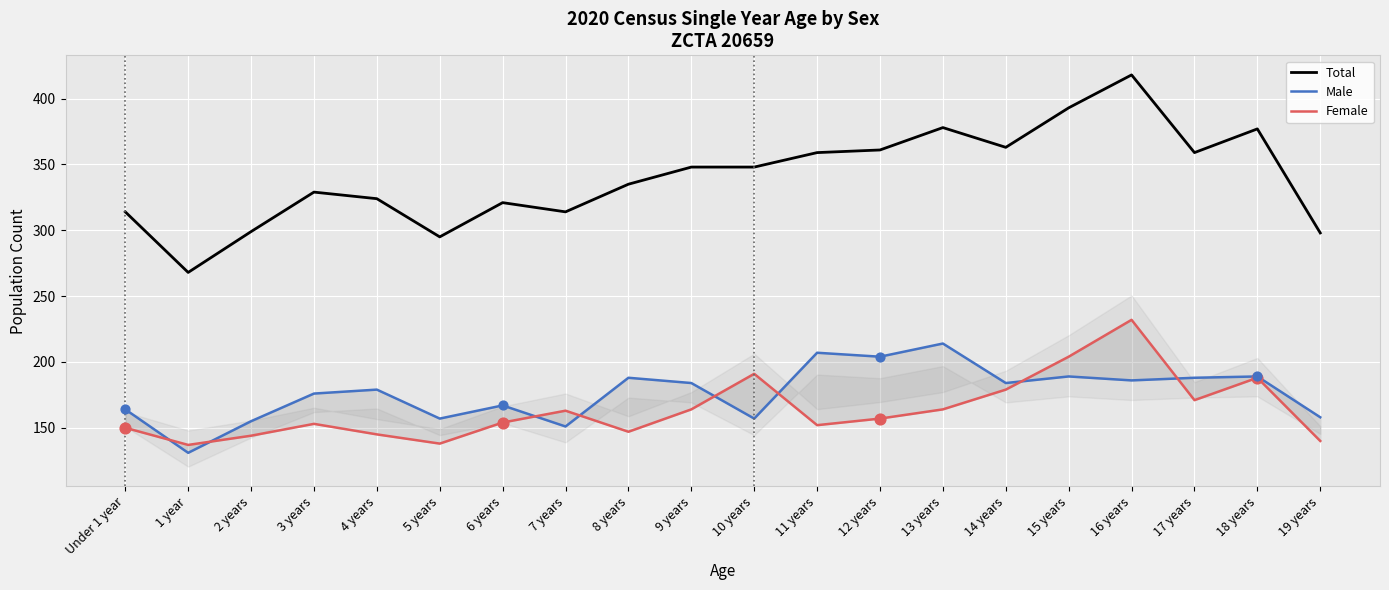

At how many categories does at least one series exceed 194?

20